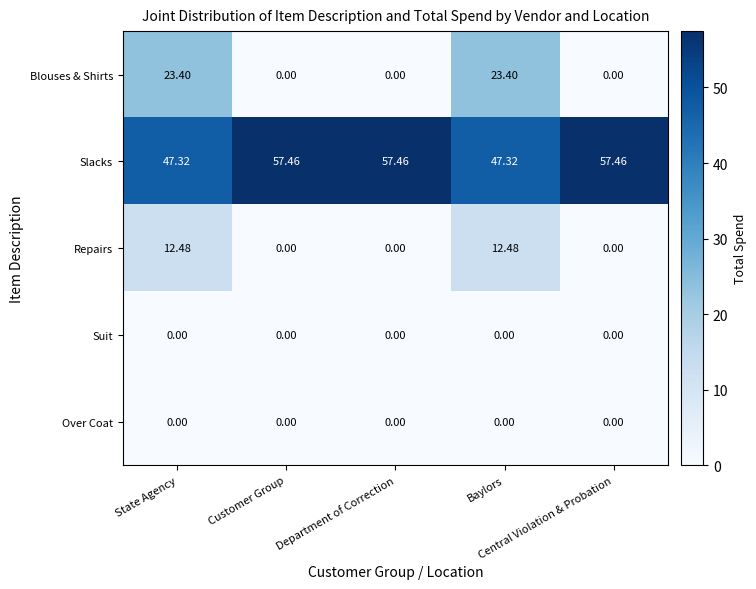

Which series has the largest total across all categories?

Slacks